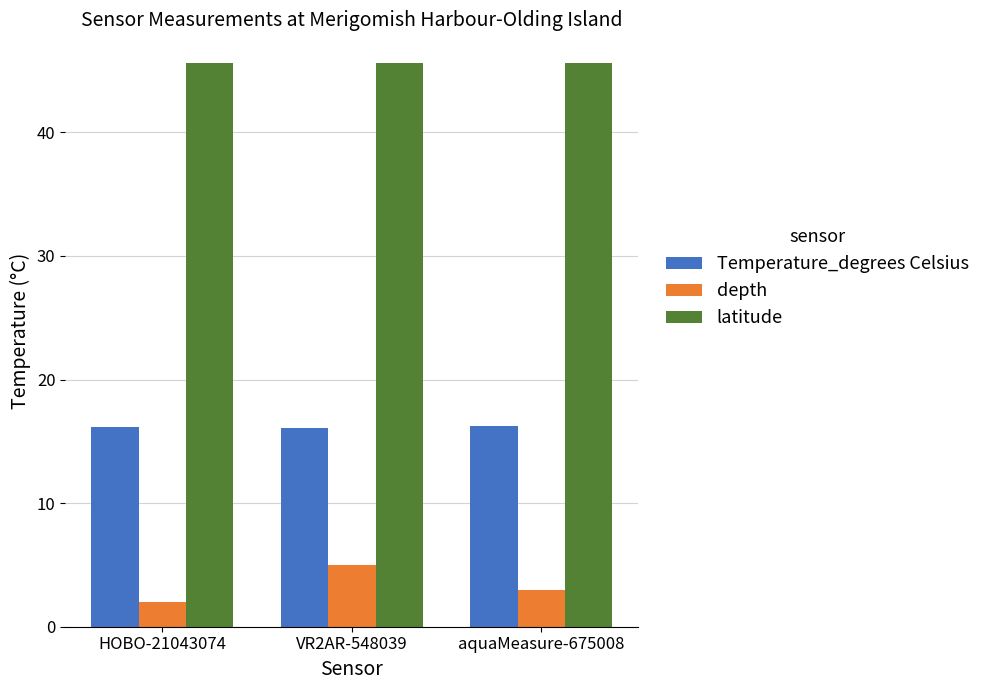

The value of Temperature_degrees Celsius at HOBO-21043074 is 16.2. True or false?

True